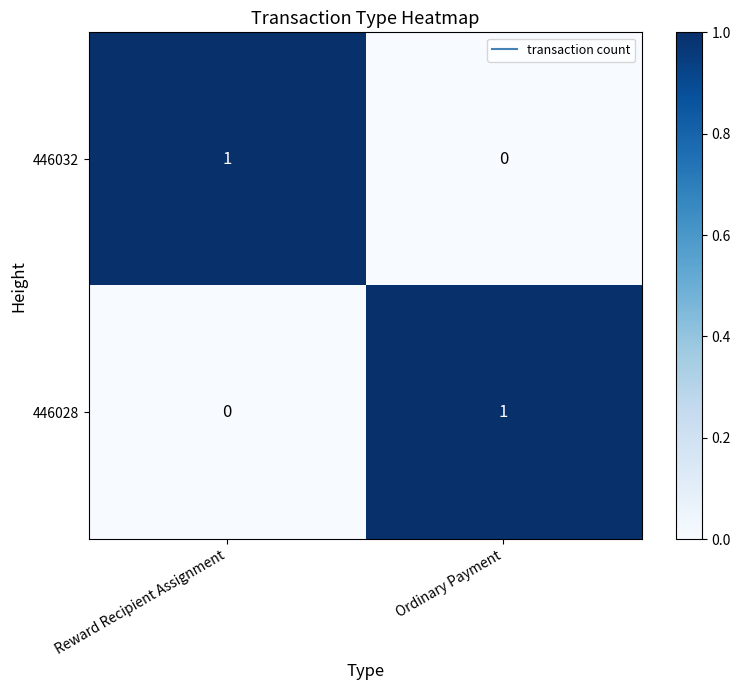

Reading left to right, extract all data points from this chart.

446032: 1	0
446028: 0	1